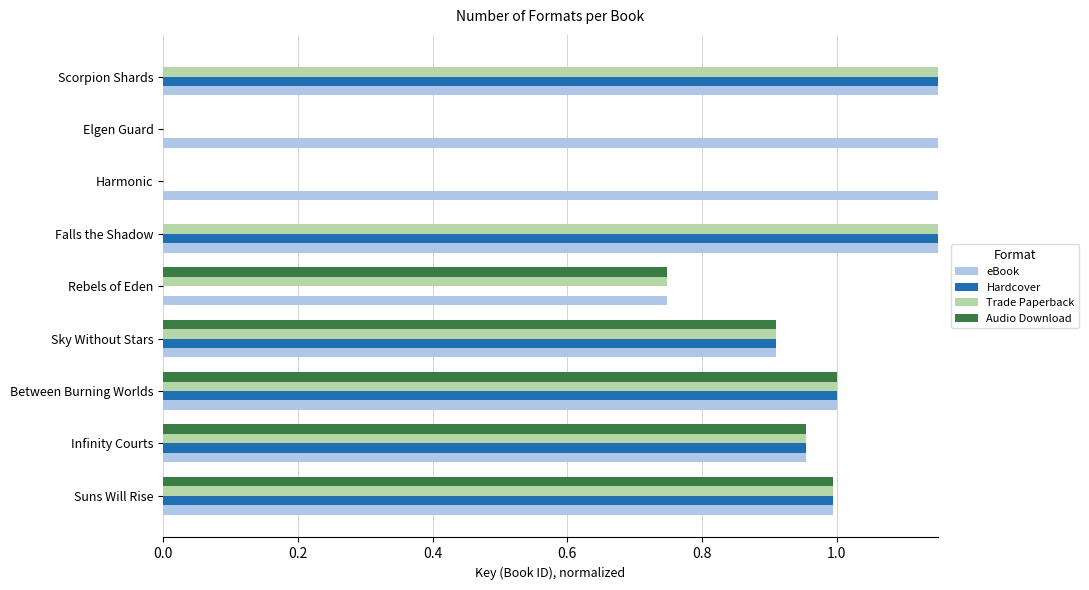

What is the value of the eBook bar at the 1st from the left?

1.0